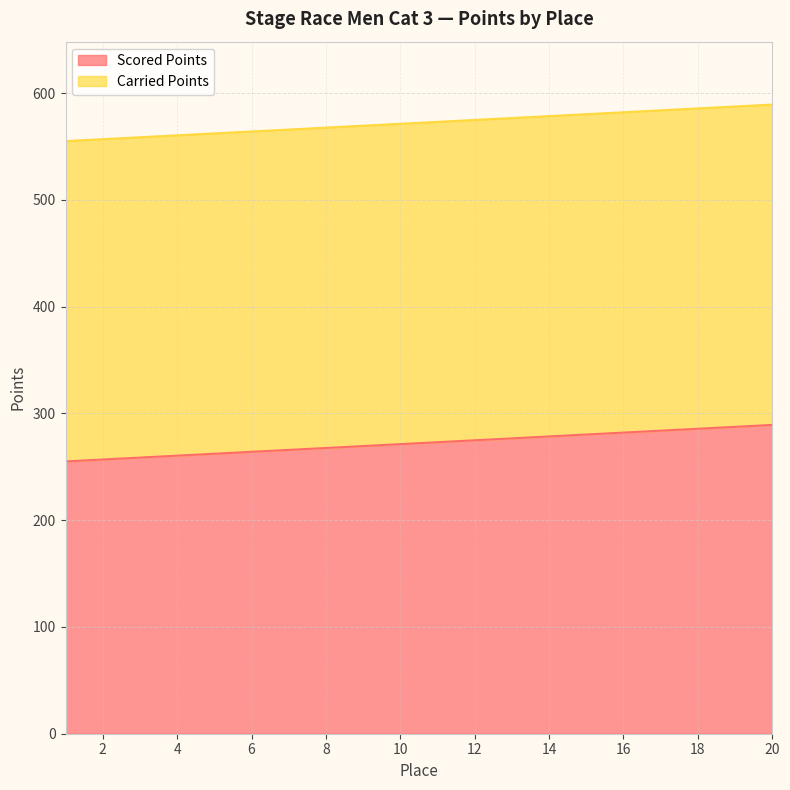

The chart shows a value of 132.7 at 10. True or false?

False